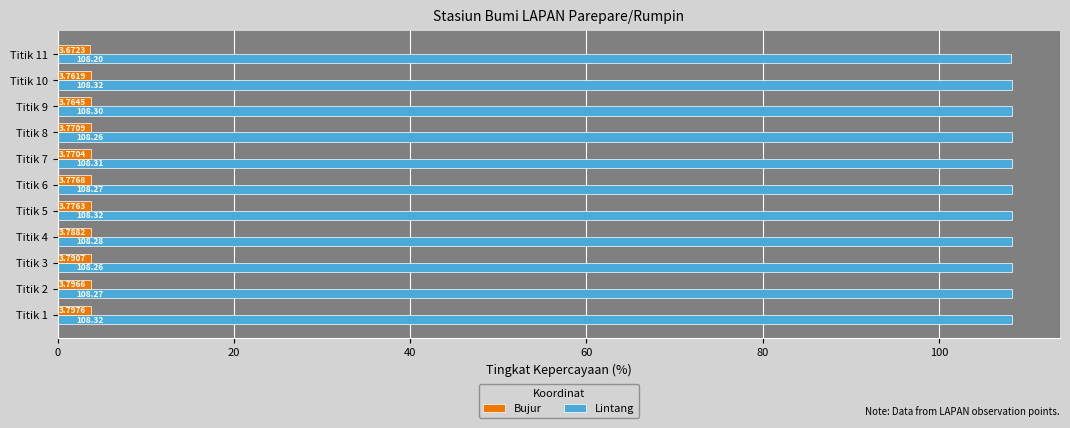

What is the difference between the maximum and minimum values in the Lintang series?

0.1